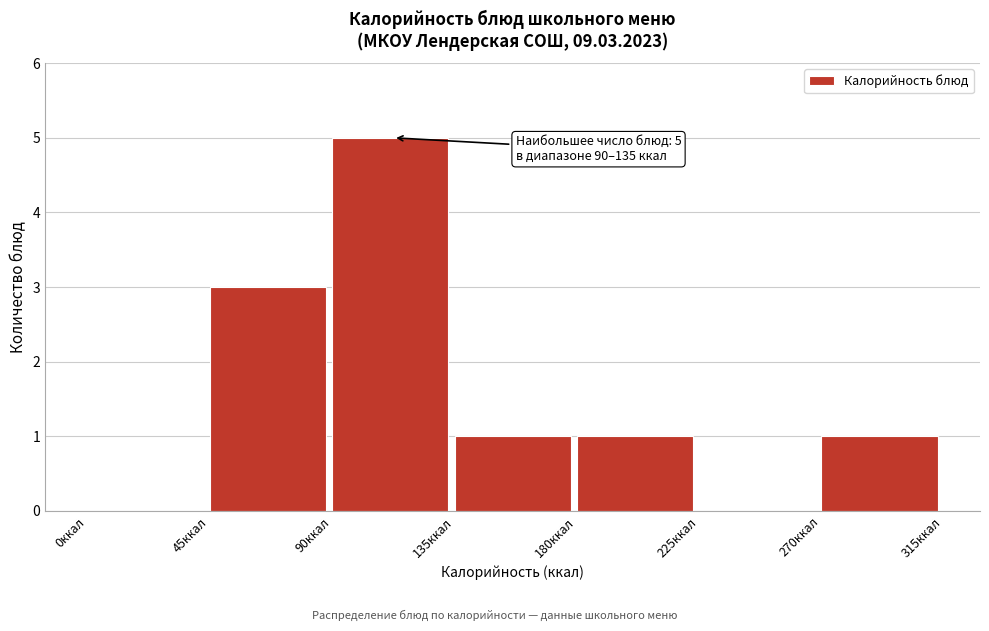

Over which range of the x-axis is the bar tallest?

90 to 135